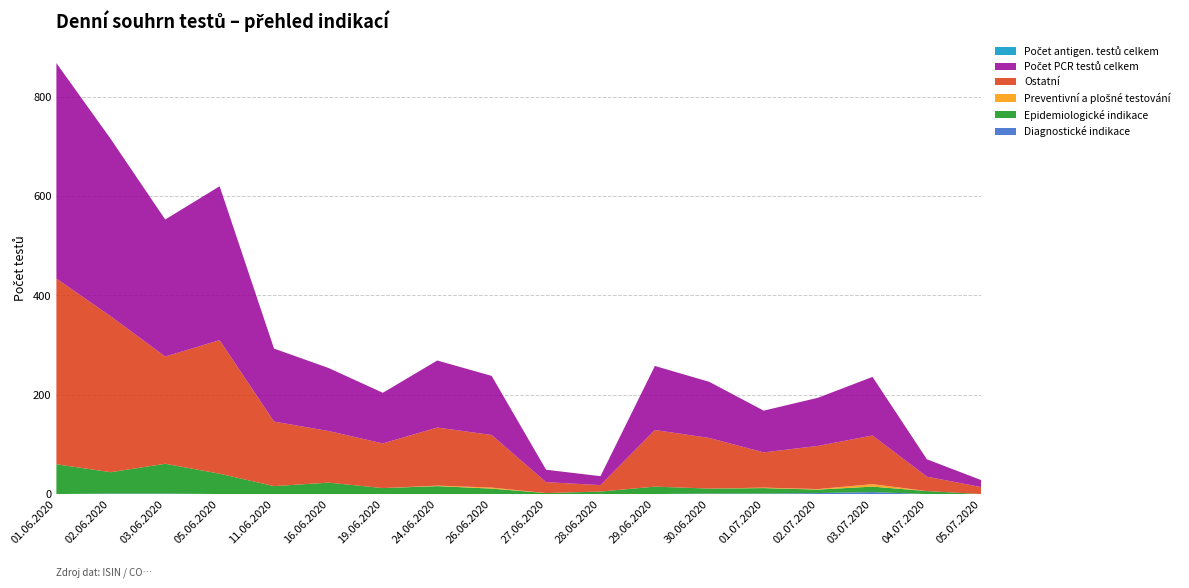

Reading left to right, what are all the values shown in this chart?

Diagnostické indikace: 0	1	1	0	0	0	0	0	0	0	0	0	1	1	2	4	0	0
Epidemiologické indikace: 60	43	60	41	16	23	12	16	11	2	5	15	10	11	7	11	6	0
Preventivní a plošné testování: 0	0	0	0	0	0	0	1	2	0	0	0	0	1	1	5	0	0
Ostatní: 374	314	216	269	130	104	90	117	106	22	13	114	102	71	87	98	29	14
Počet PCR testů celkem: 434	357	276	310	147	127	102	135	119	25	18	129	113	84	97	118	35	14
Počet antigen. testů celkem: 0	0	0	0	0	0	0	0	0	0	0	0	0	0	0	0	0	0